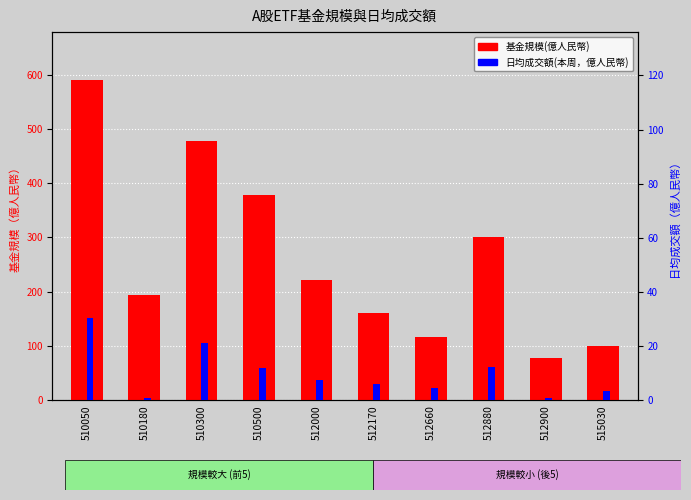

The value of 日均成交額(本周，億人民幣) at 515030 is 2.2. True or false?

False